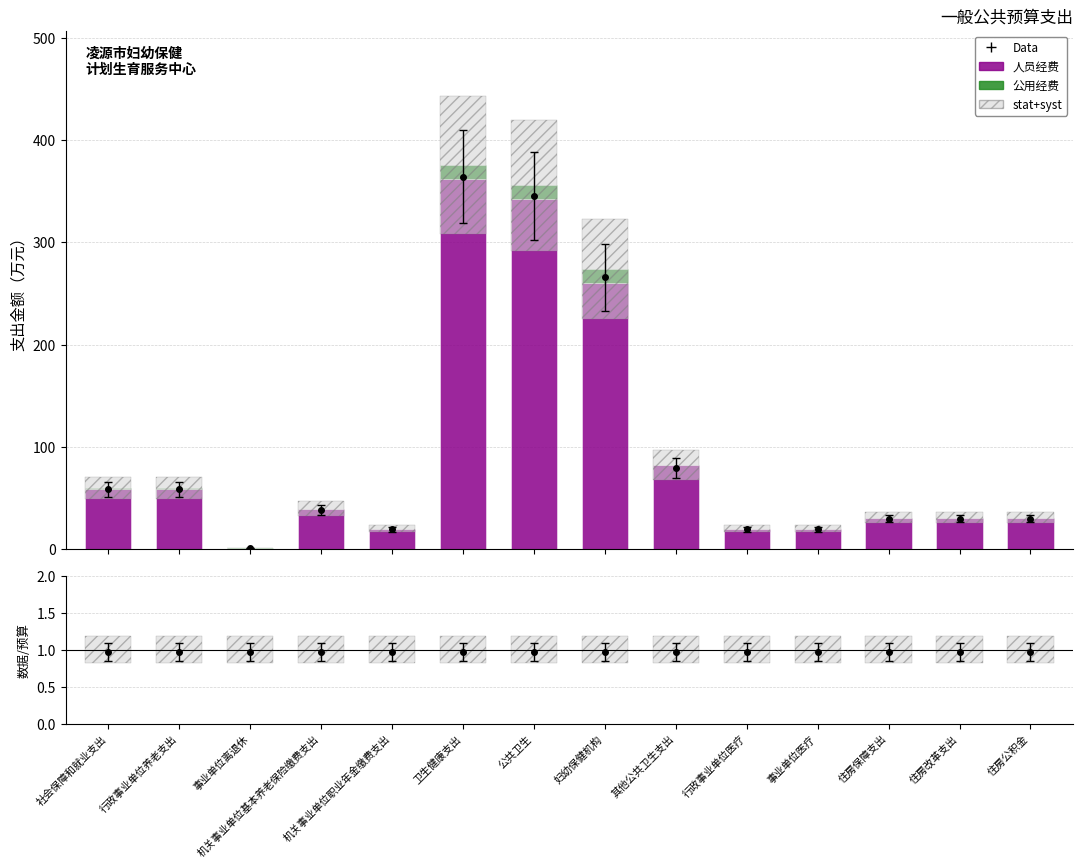

Which series has the largest range (max minus min)?

人员经费